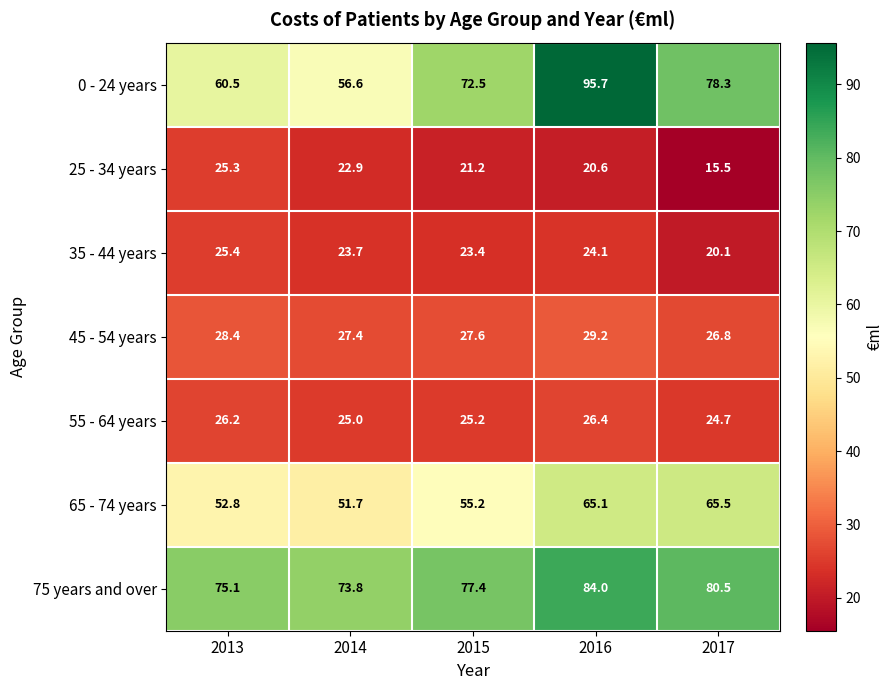

Which series has the largest total across all categories?

75 years and over